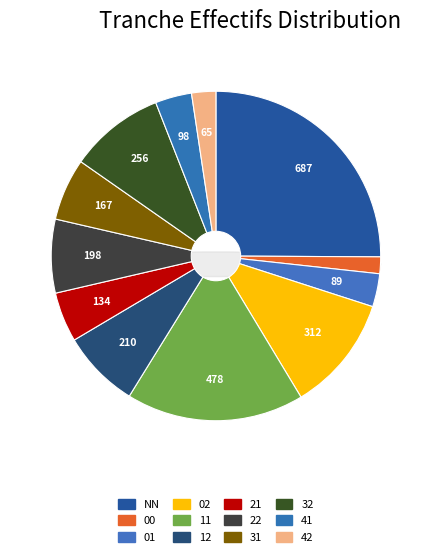

What is the largest slice in the pie chart?

NN